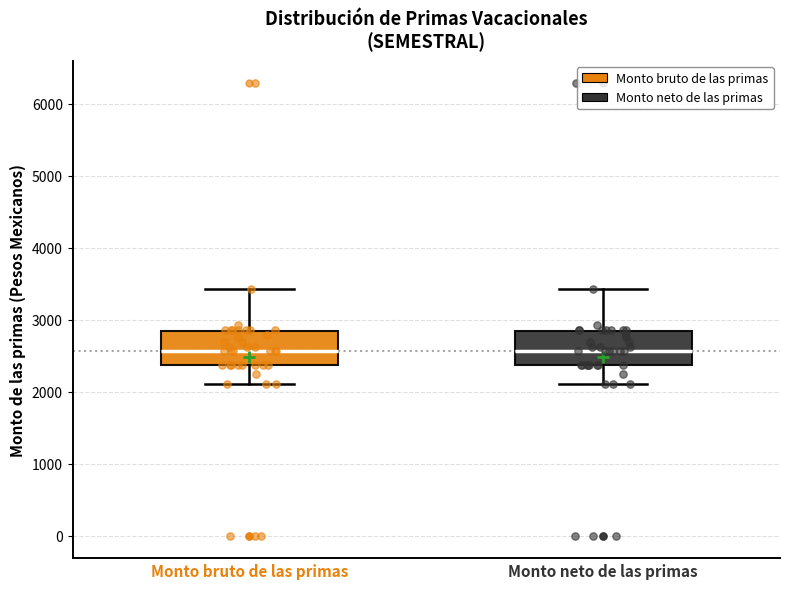

Where does the lower whisker of the box for Monto neto de las primas end on the y-axis? The values are not printed on the chart, so give them approximately, as read against the axis.

2100